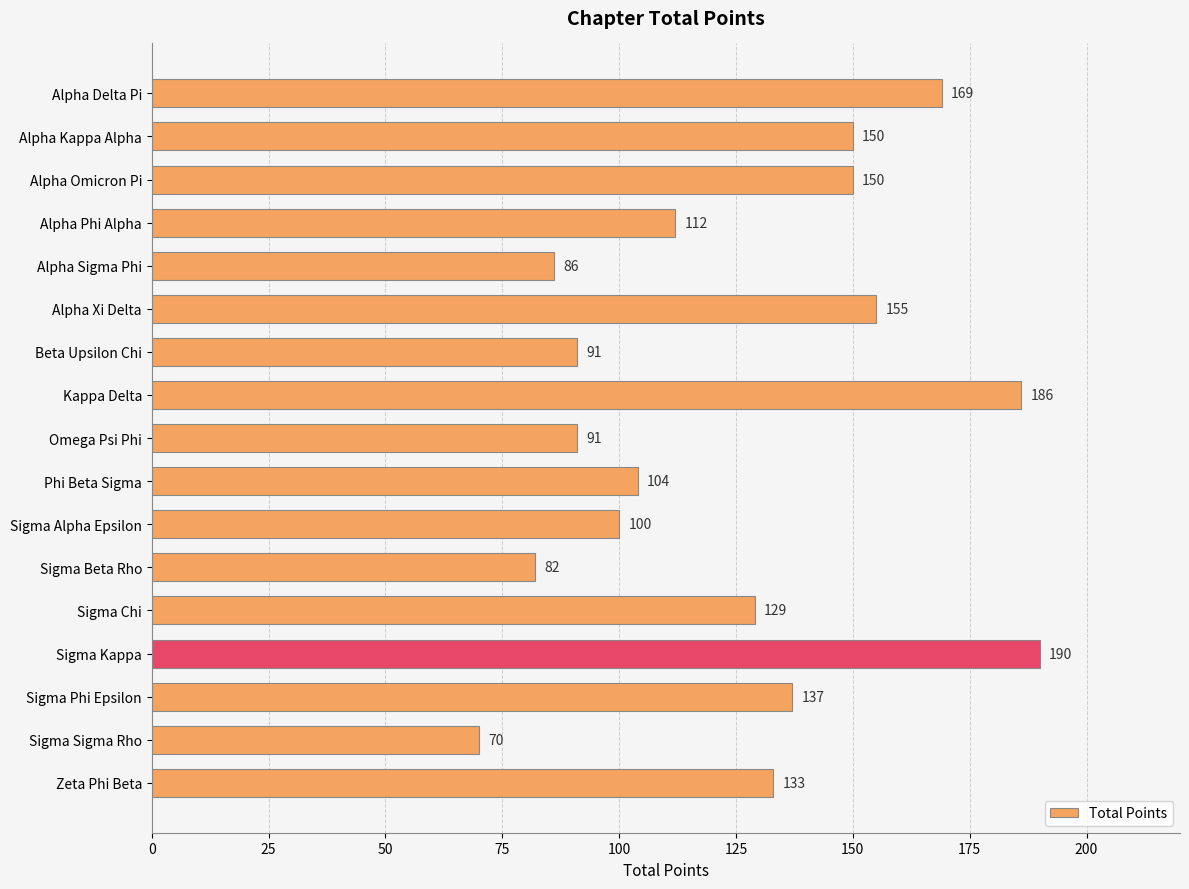

What is the average value?

126